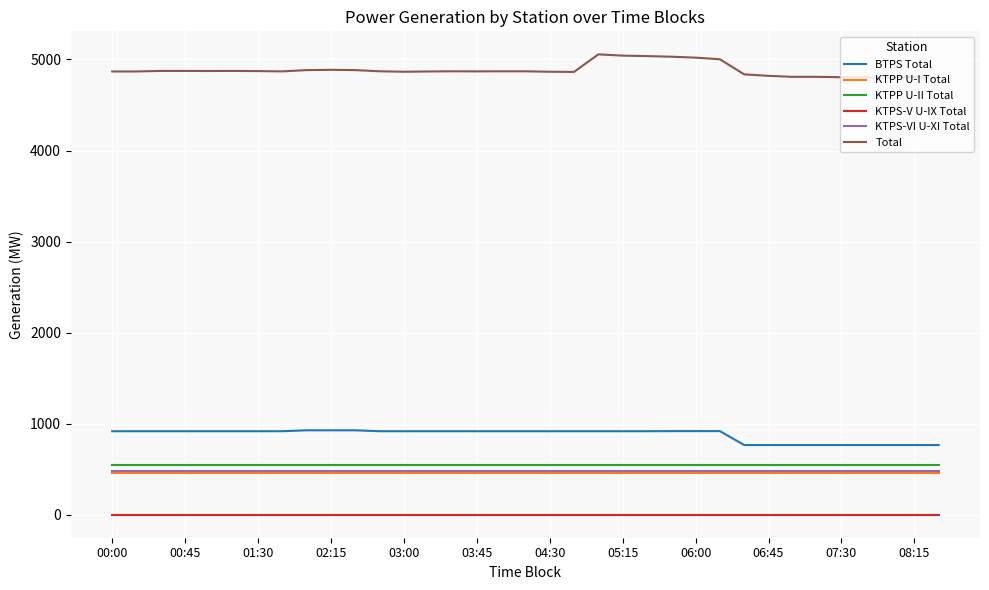

Is this an area chart (filled region under the line)?

No